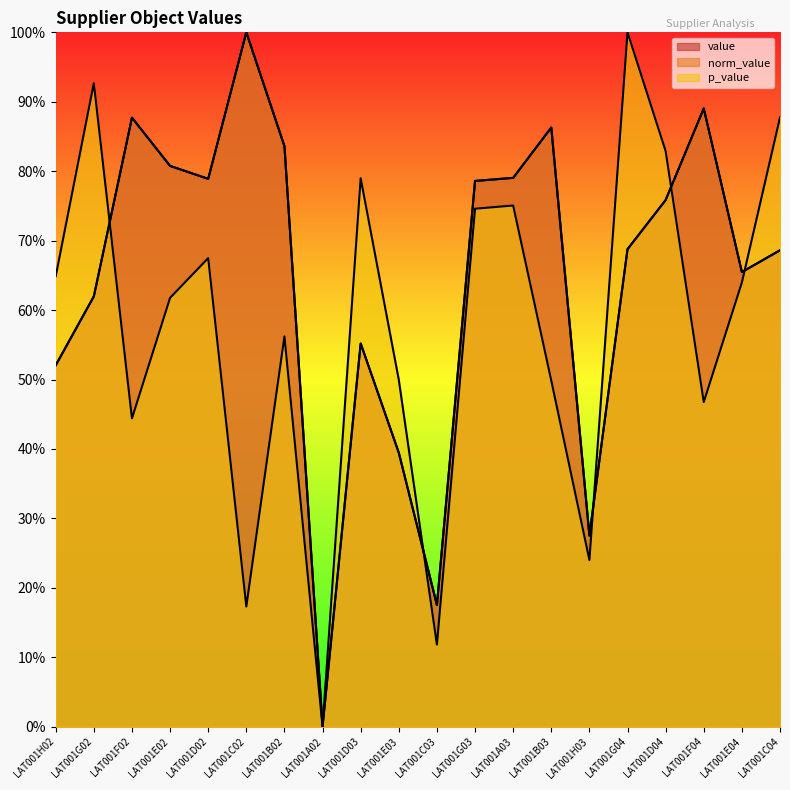

Count the number of categories in the chart.

20